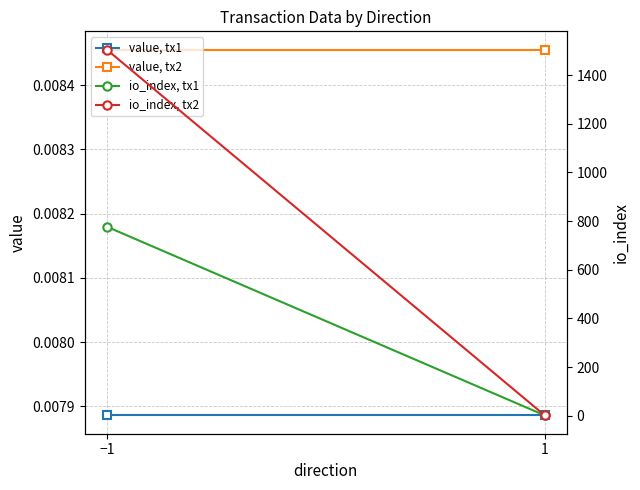

Rank the series at 1 from lowest to highest value.

value, tx1, value, tx2, io_index, tx1, io_index, tx2